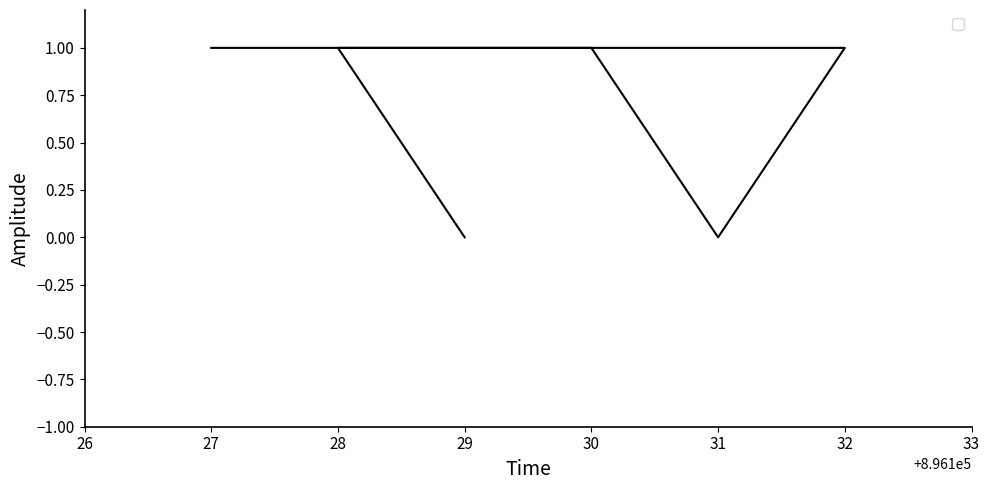

How many series are shown in this chart?

1